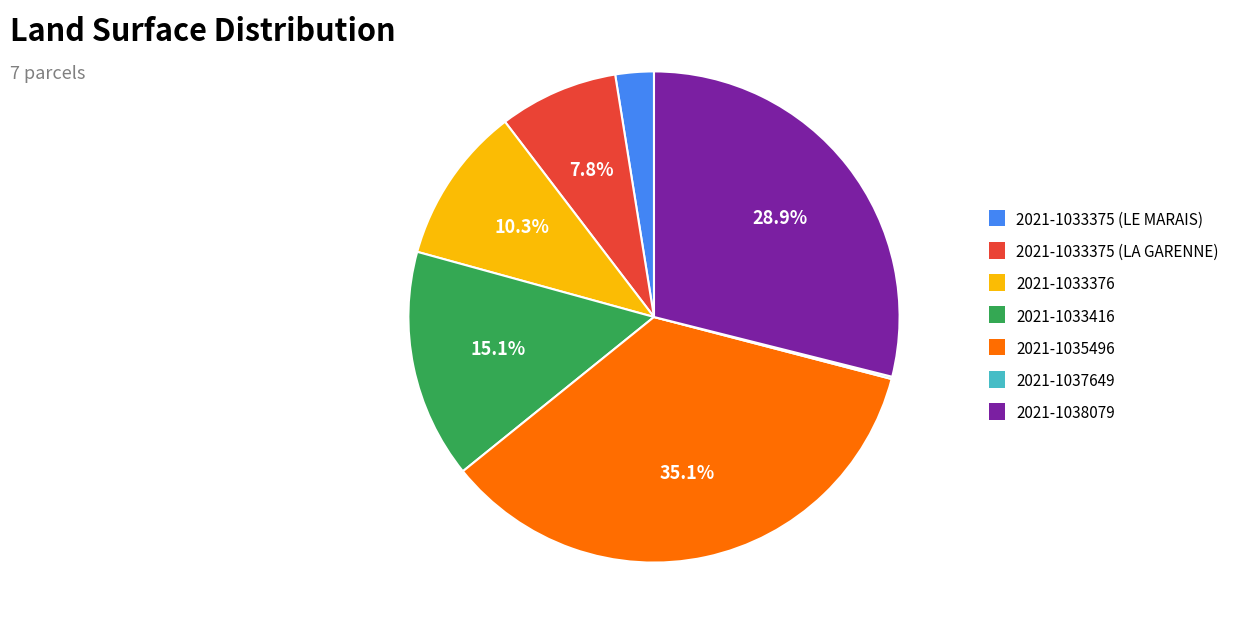

Which slice is the largest?

2021-1035496